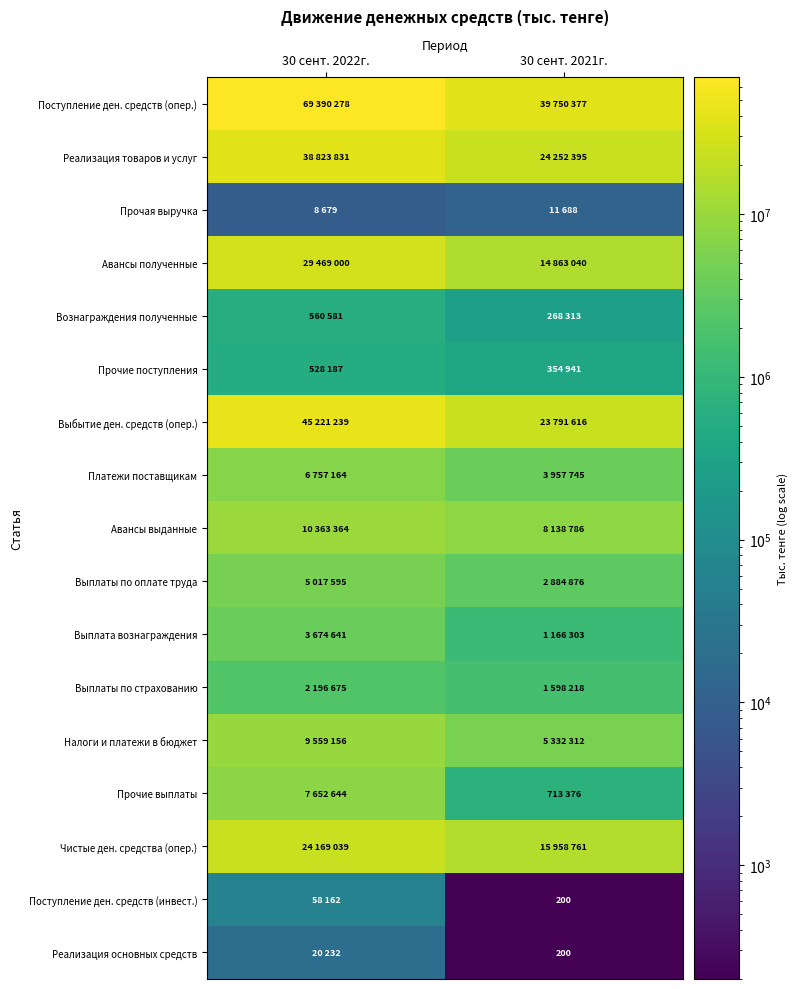

Which series has the largest range (max minus min)?

Поступление ден. средств (опер.)